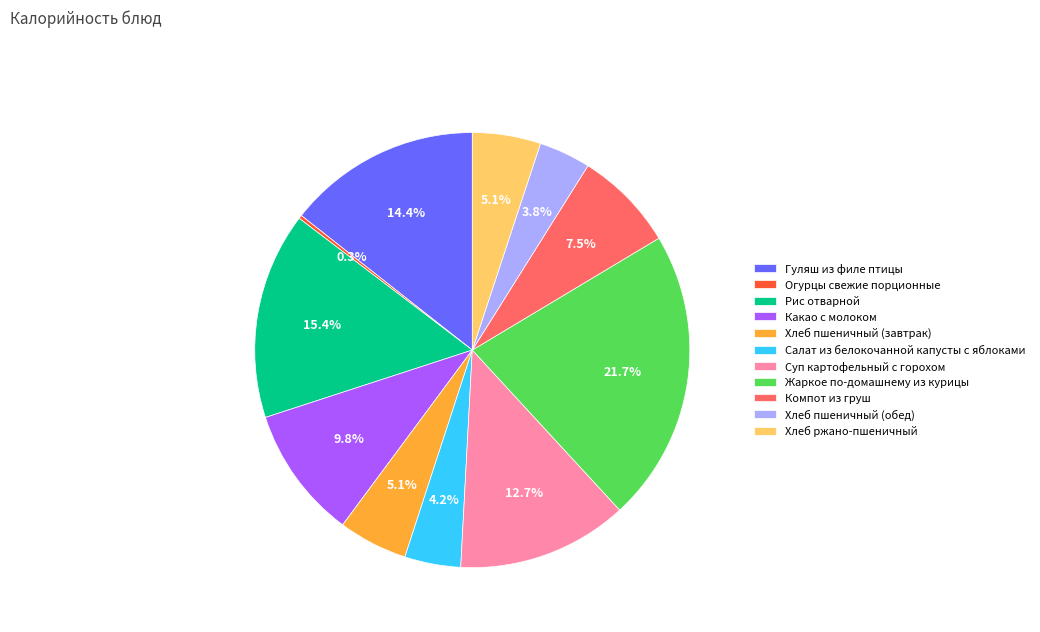

Between Рис отварной and Хлеб пшеничный (завтрак), which is larger?

Рис отварной